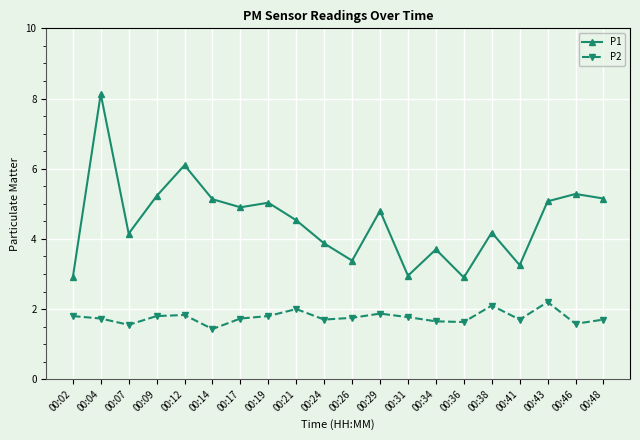

Which label corresponds to the smallest value in the chart?

00:14